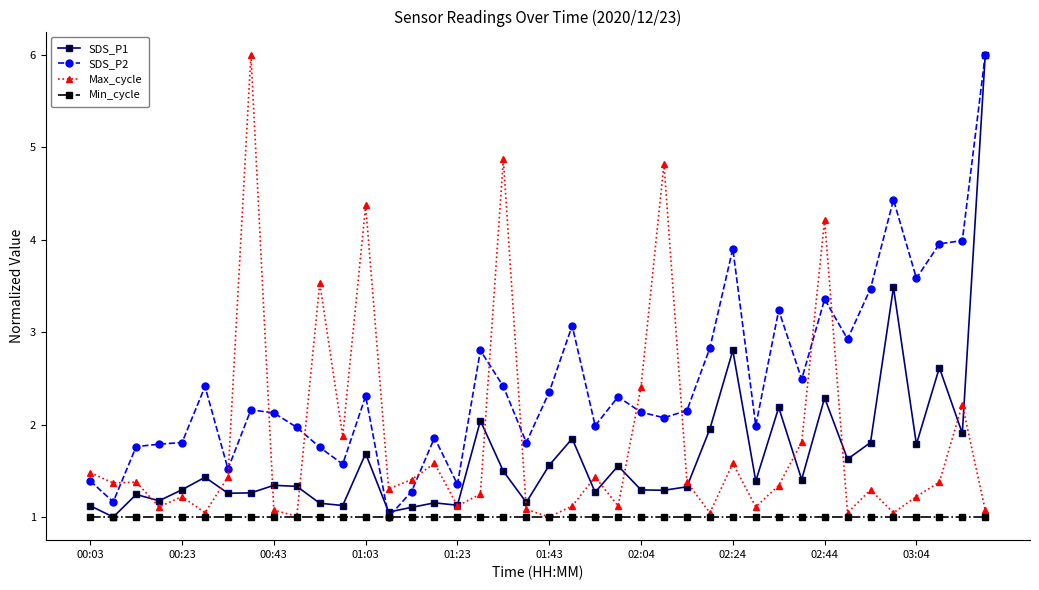

What is the value of the Min_cycle point at the 3rd from the left?

1.0